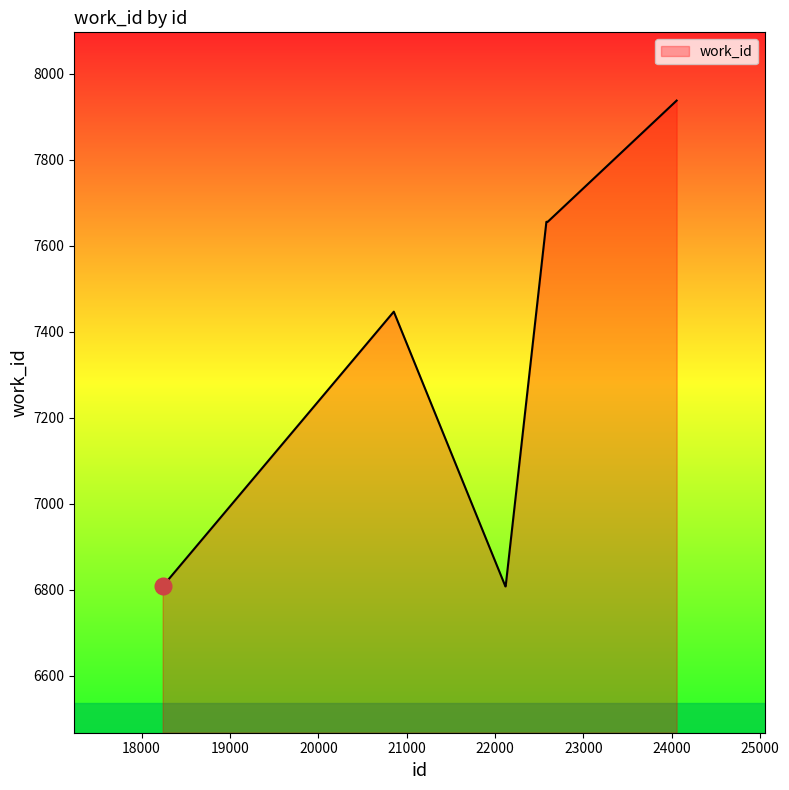

How many values are between 6808 and 7656?

9